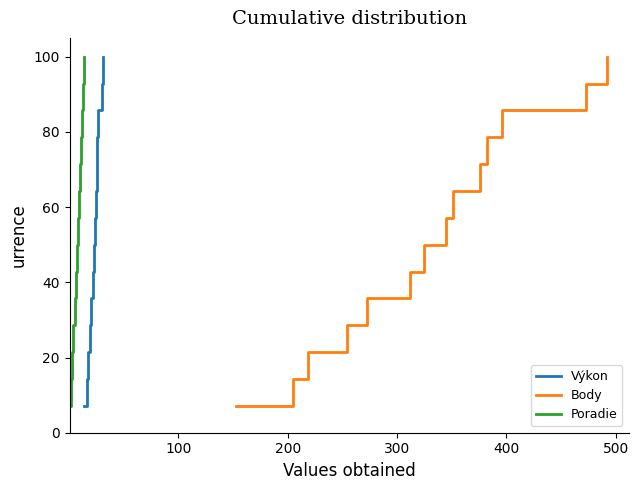

What is the sum of all Poradie values?

750.0